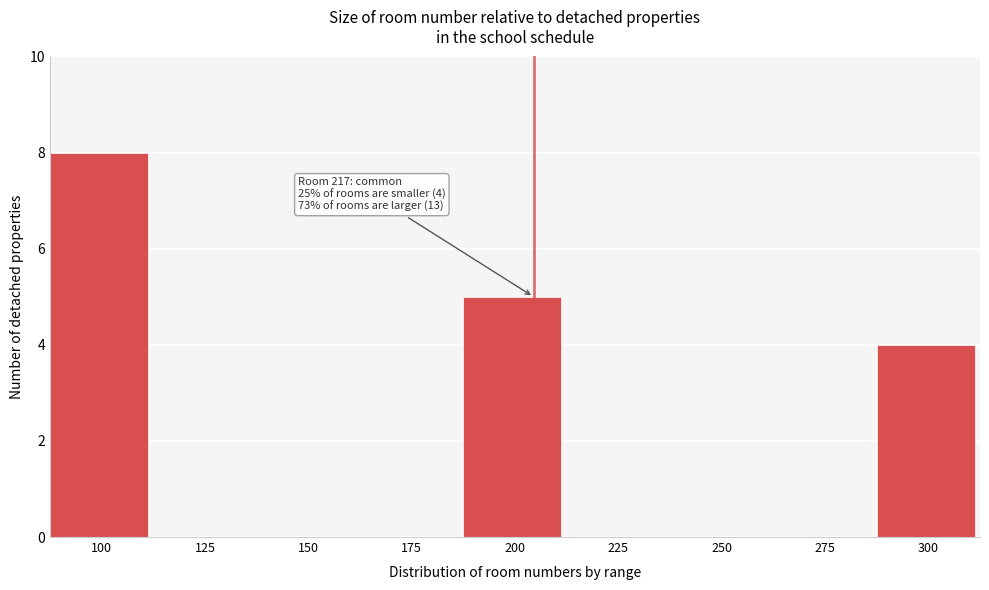

Reading right to left, transcribe all the data shown in this chart.

300=4	275=0	250=0	225=0	200=5	175=0	150=0	125=0	100=8